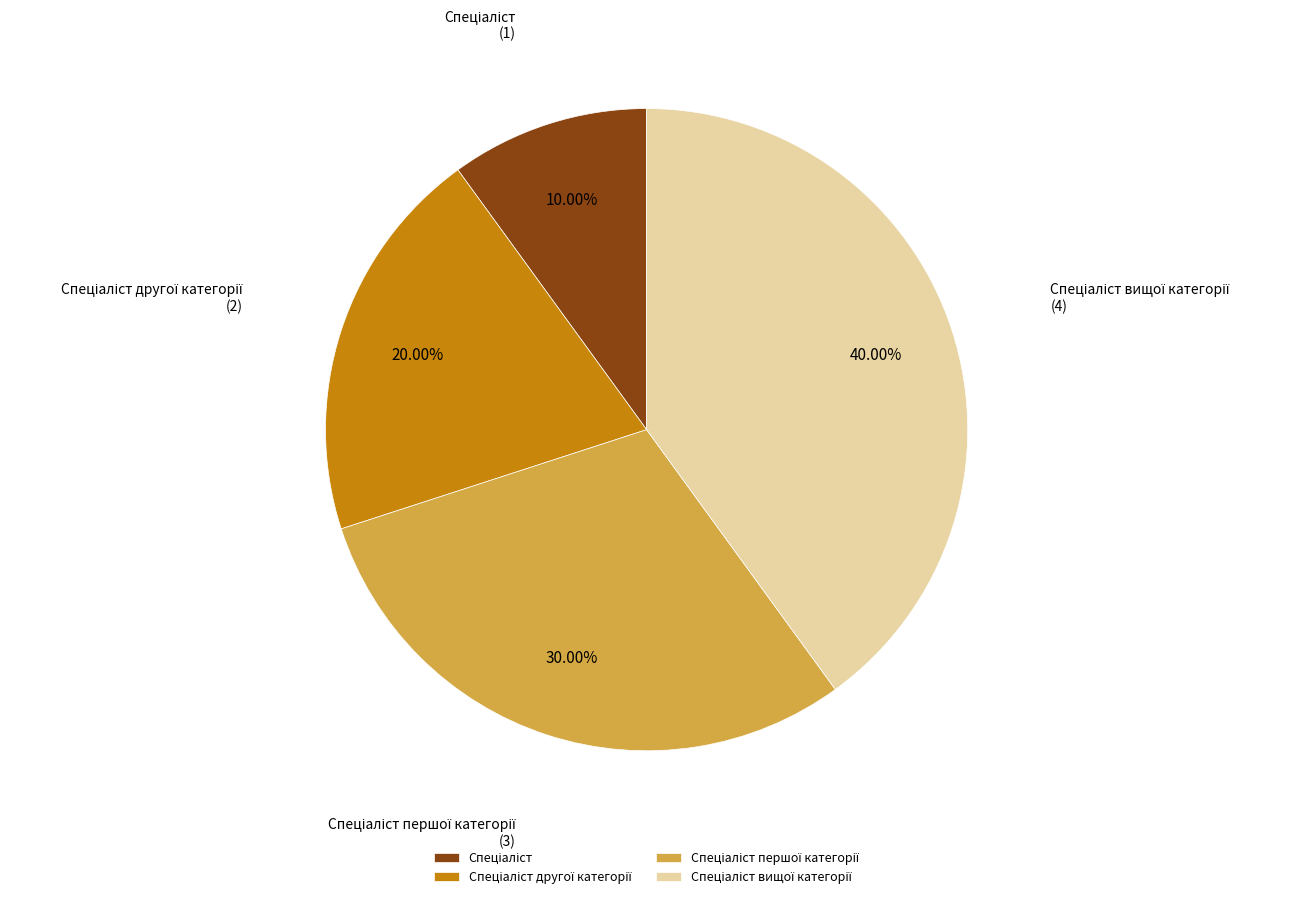

Does any single category account for the majority?

No